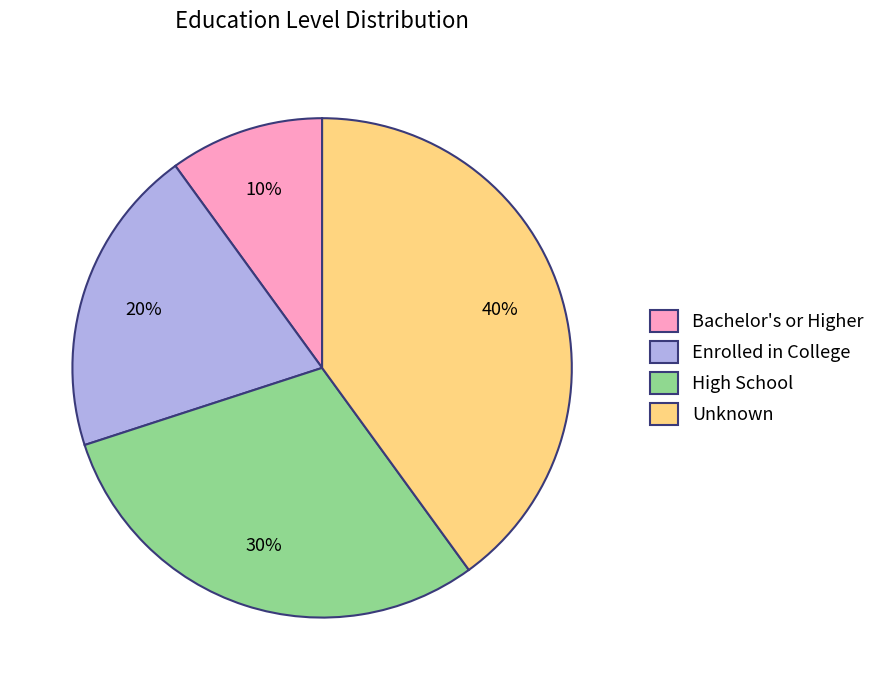

Do Unknown and Enrolled in College together represent more than half of the pie?

Yes